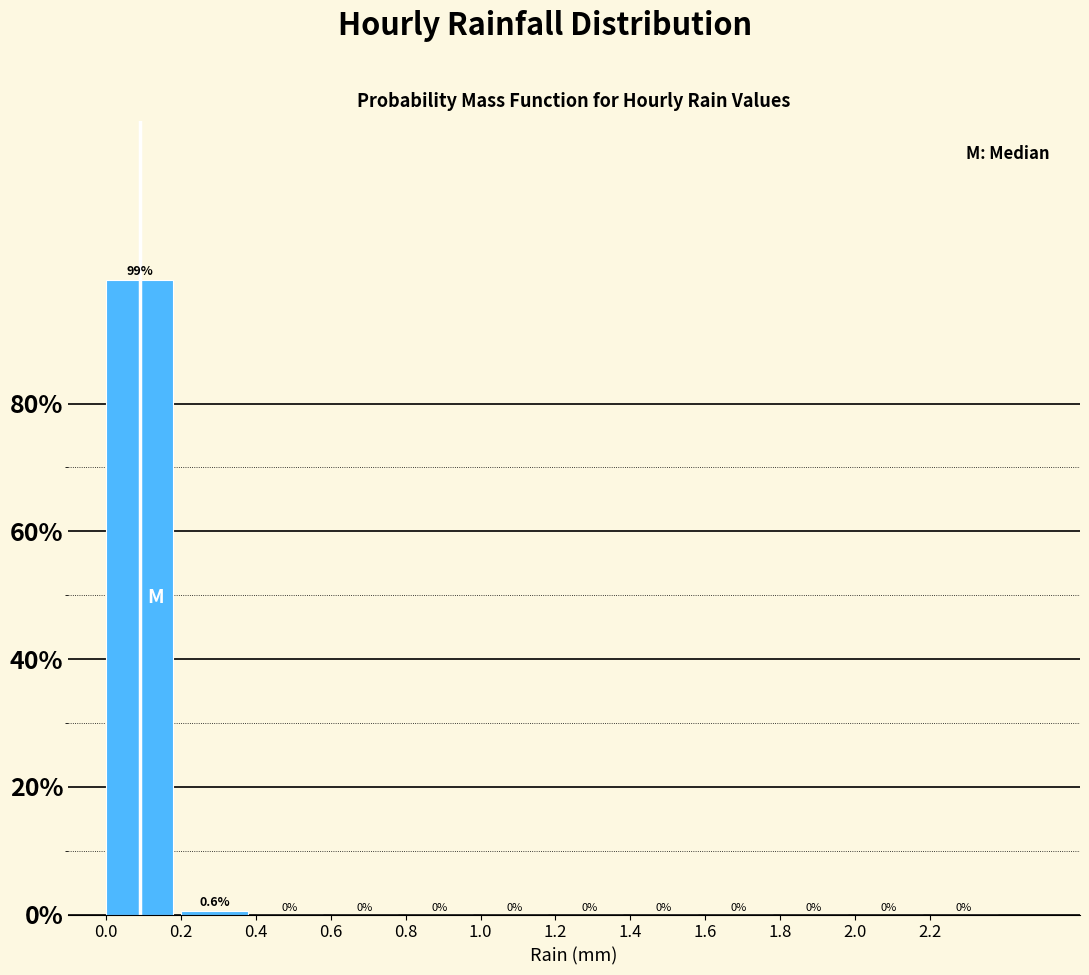

Reading left to right, list every bar in this chart as the range it spans on the x-axis followed by its height.

0.0 to 0.2: 99.4
0.2 to 0.4: 0.6
0.4 to 0.6: 0.0
0.6 to 0.8: 0.0
0.8 to 1.0: 0.0
1.0 to 1.2: 0.0
1.2 to 1.4: 0.0
1.4 to 1.6: 0.0
1.6 to 1.8: 0.0
1.8 to 2.0: 0.0
2.0 to 2.2: 0.0
2.2 to 2.4: 0.0